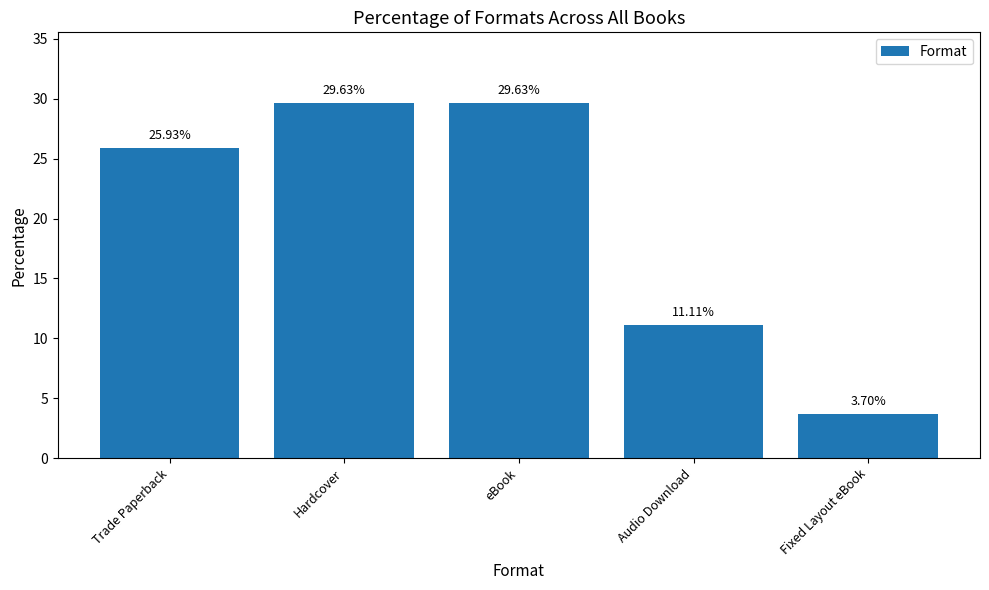

At which category does the chart reach its minimum across all series?

Fixed Layout eBook